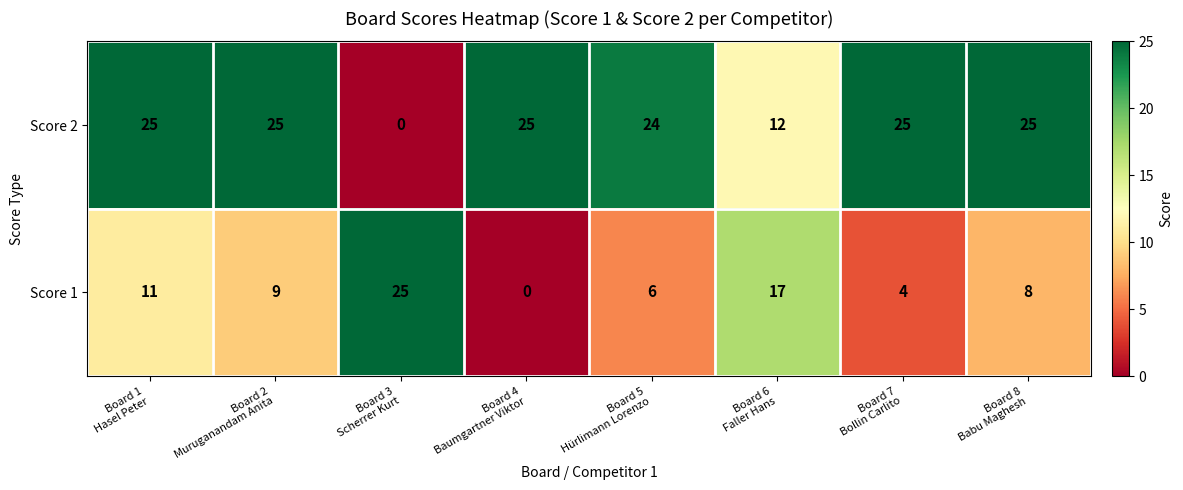

What is the spread (max minus min) of values at Board 2
Muruganandam Anita?

16